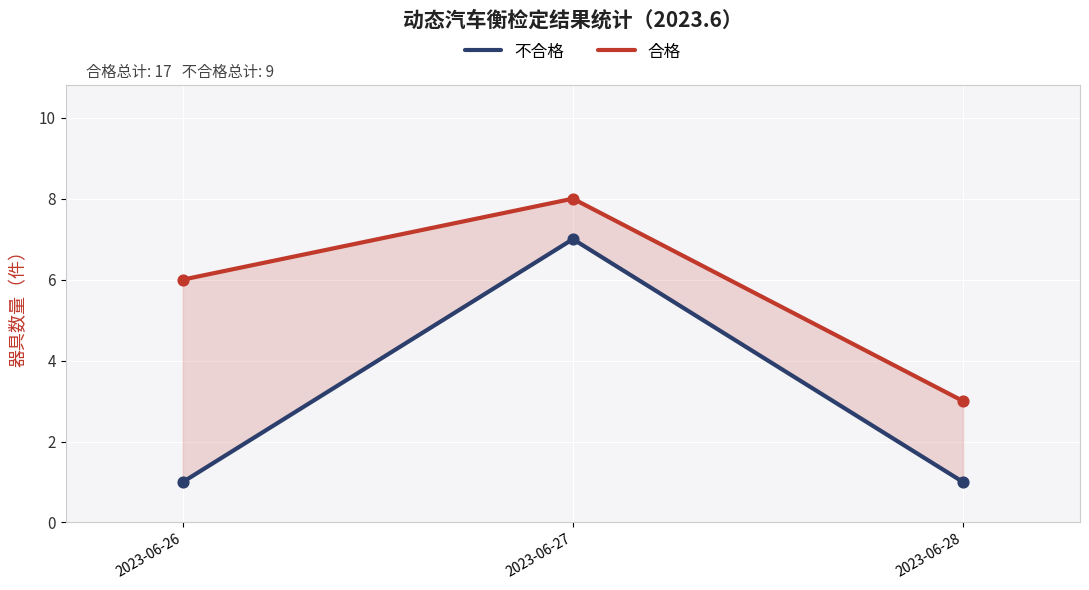

Which series contains the highest Y value?

合格